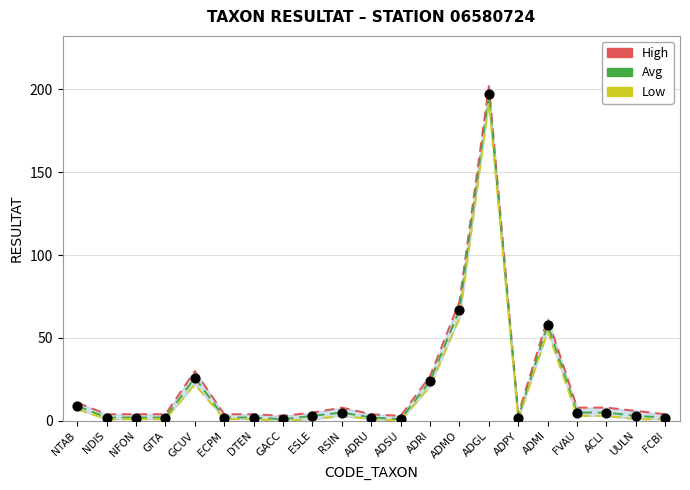

At which category is the sum across all series the highest?

ADGL